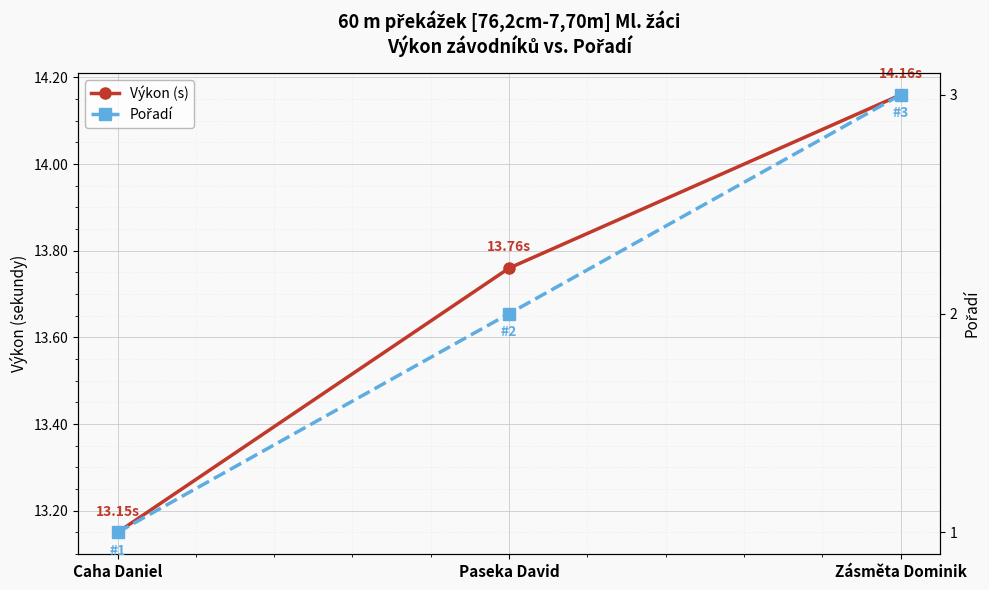

What is the sum of all Pořadí values?

6.0